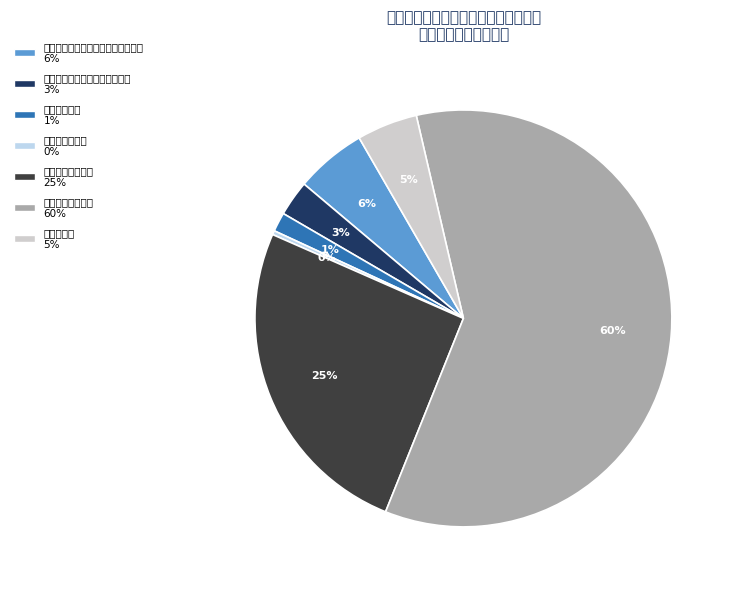

The 公务员医疗补助 slice represents 9% of the pie. True or false?

False